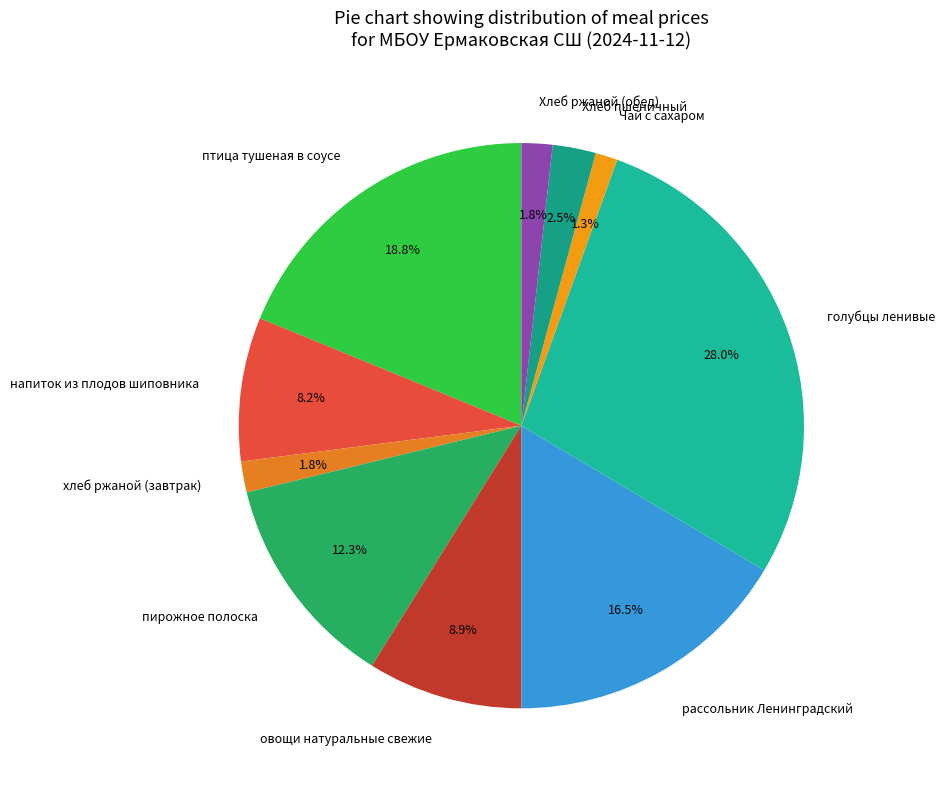

Do Хлеб ржаной (обед) and пирожное полоска together represent more than half of the pie?

No